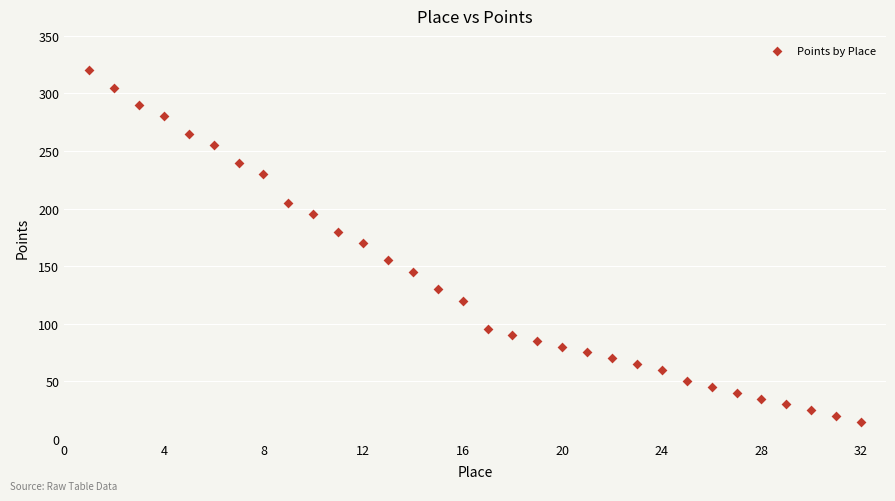

What is the range of X values (max minus min)?

31